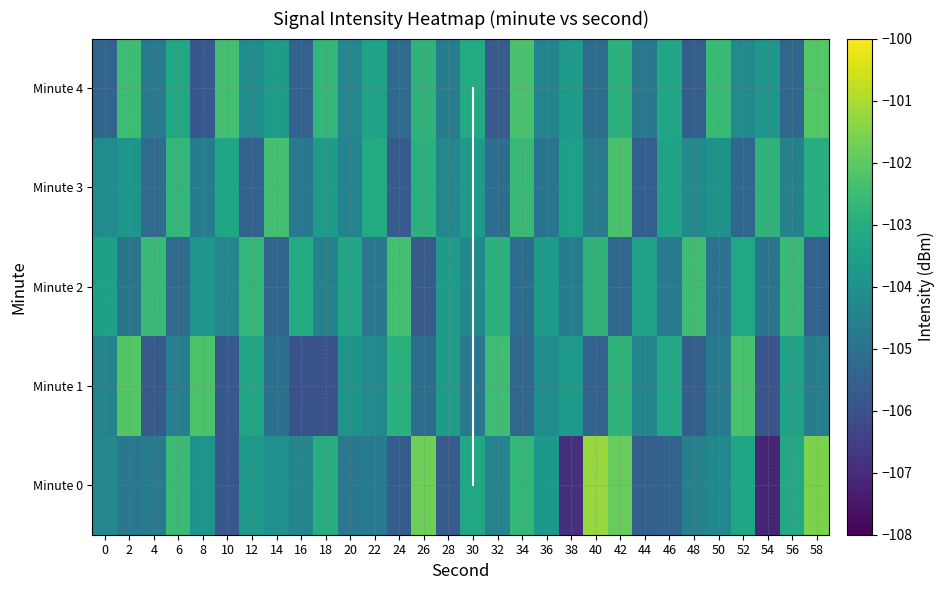

List the labels in order of 0 value, smallest first.

54, 38, 10, 28, 24, 44, 46, 2, 20, 22, 4, 48, 32, 16, 0, 50, 14, 8, 36, 12, 52, 30, 56, 18, 34, 6, 42, 26, 58, 40